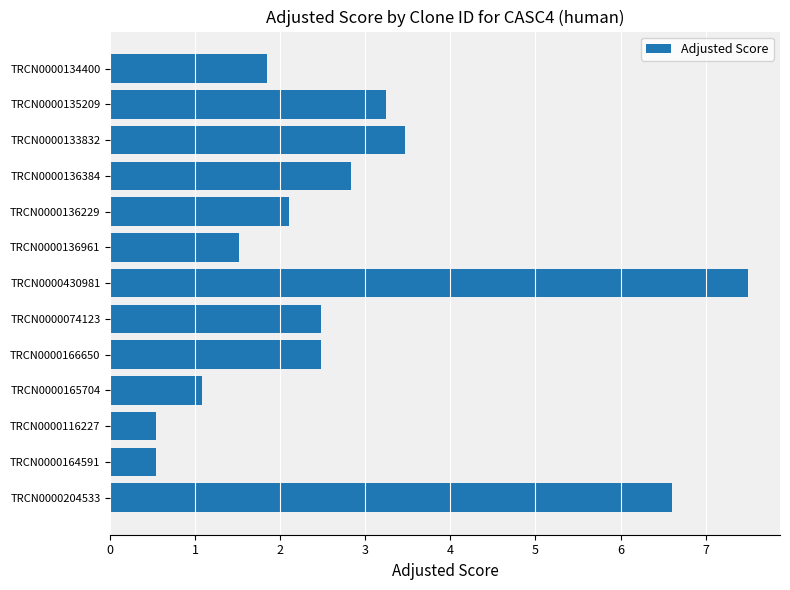

Which has a higher value, TRCN0000134400 or TRCN0000136229?

TRCN0000136229